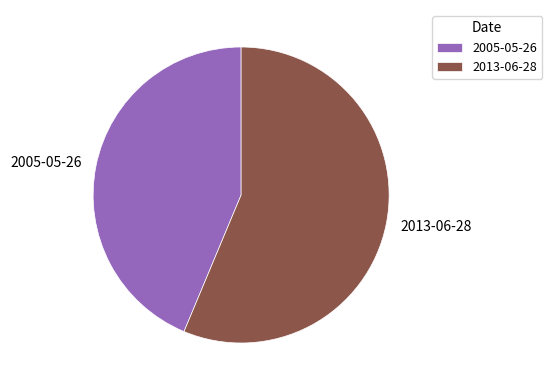

The 2005-05-26 slice represents 44% of the pie. True or false?

True